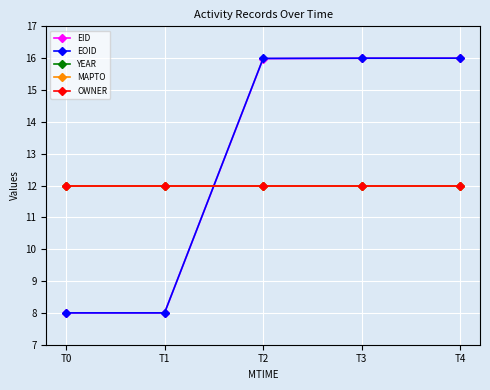

What is the sum of the EID values at T3 and T1?

24.0